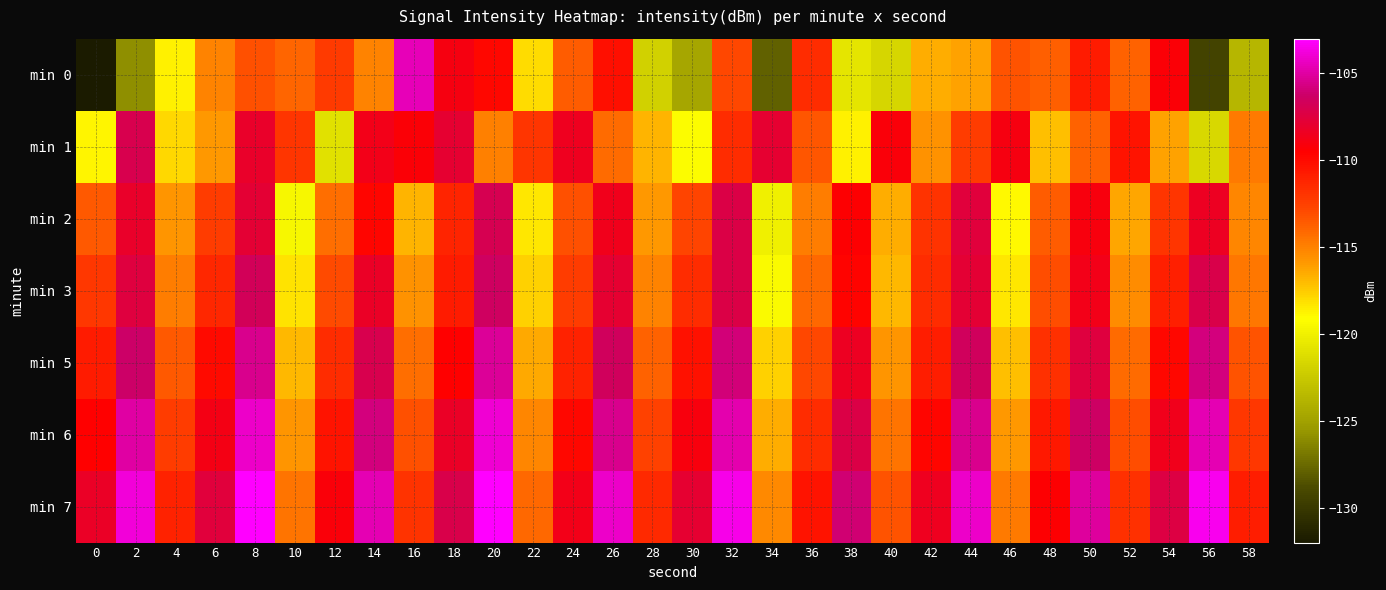

Rank the series at 12 from highest to lowest value.

min 7, min 6, min 5, min 0, min 3, min 2, min 1